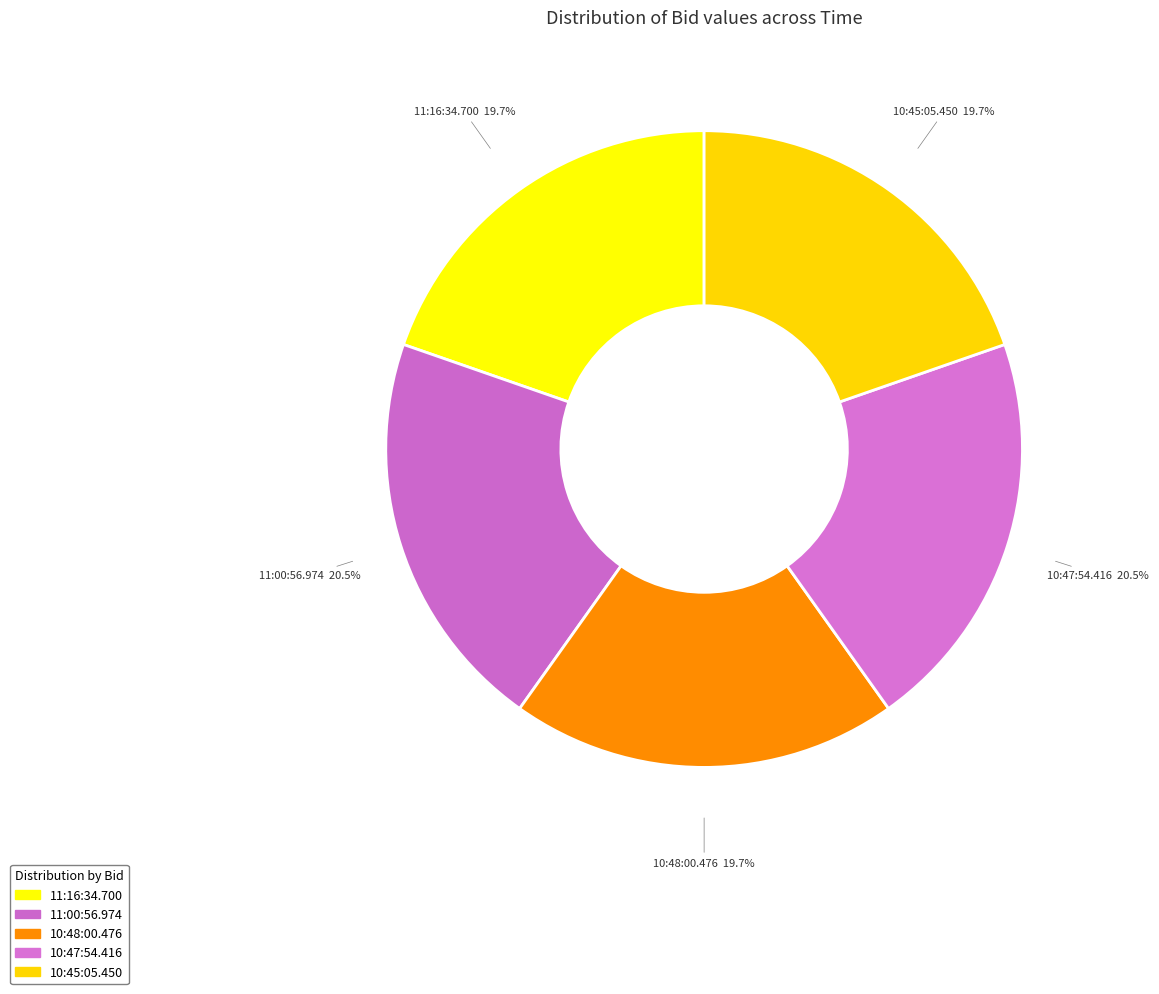

Rank the categories by value from lowest to highest.

11:16:34.700, 10:48:00.476, 10:45:05.450, 11:00:56.974, 10:47:54.416